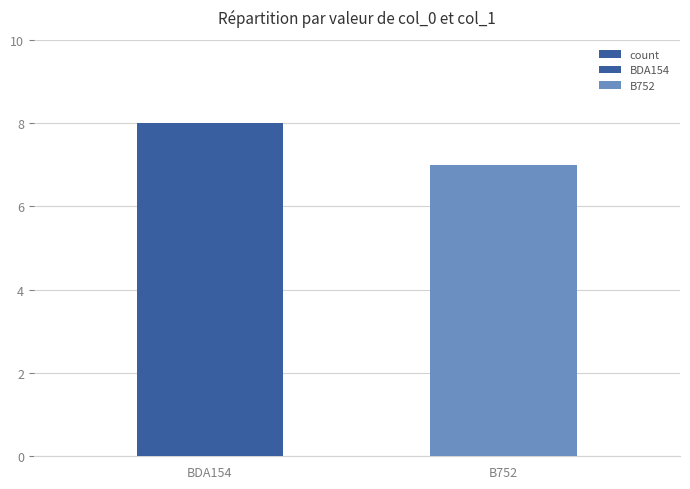

List the labels in order of value, largest first.

BDA154, B752